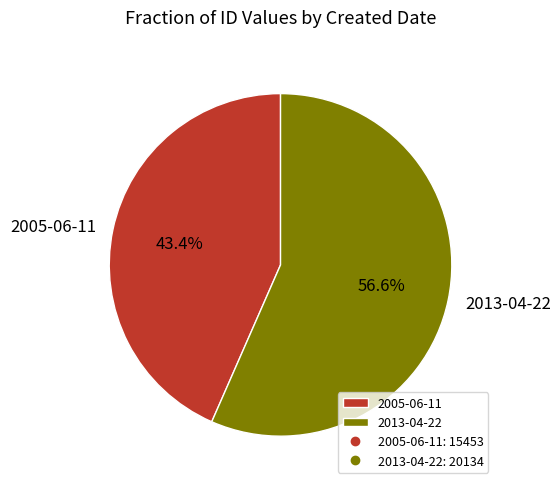

Rank the categories by value from lowest to highest.

2005-06-11, 2013-04-22